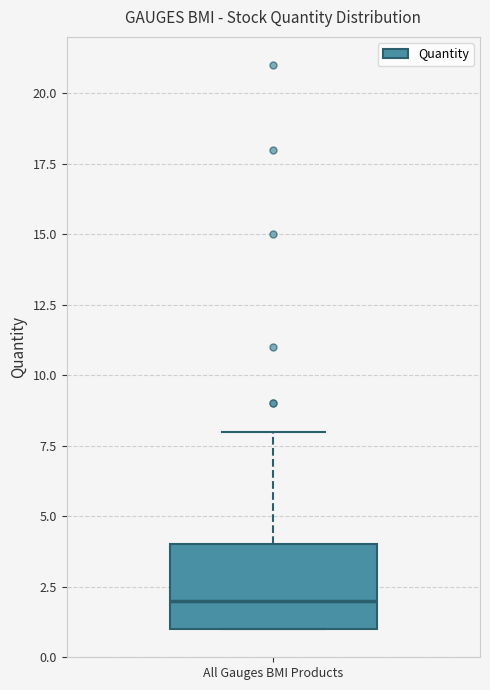

Where is the lower edge of the box for All Gauges BMI Products on the y-axis? The values are not printed on the chart, so give them approximately, as read against the axis.

1